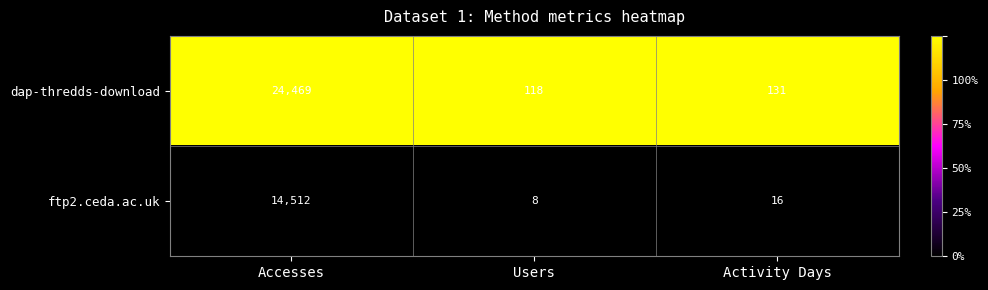

What is the spread (max minus min) of values at Accesses?

9957